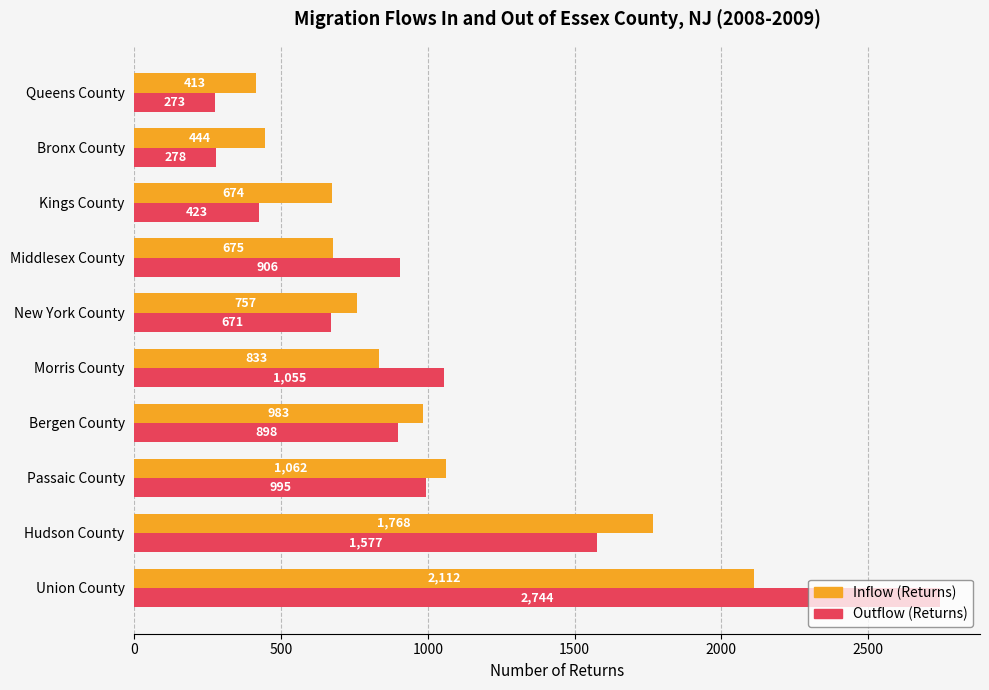

What is the average value of the Outflow (Returns) series?

982